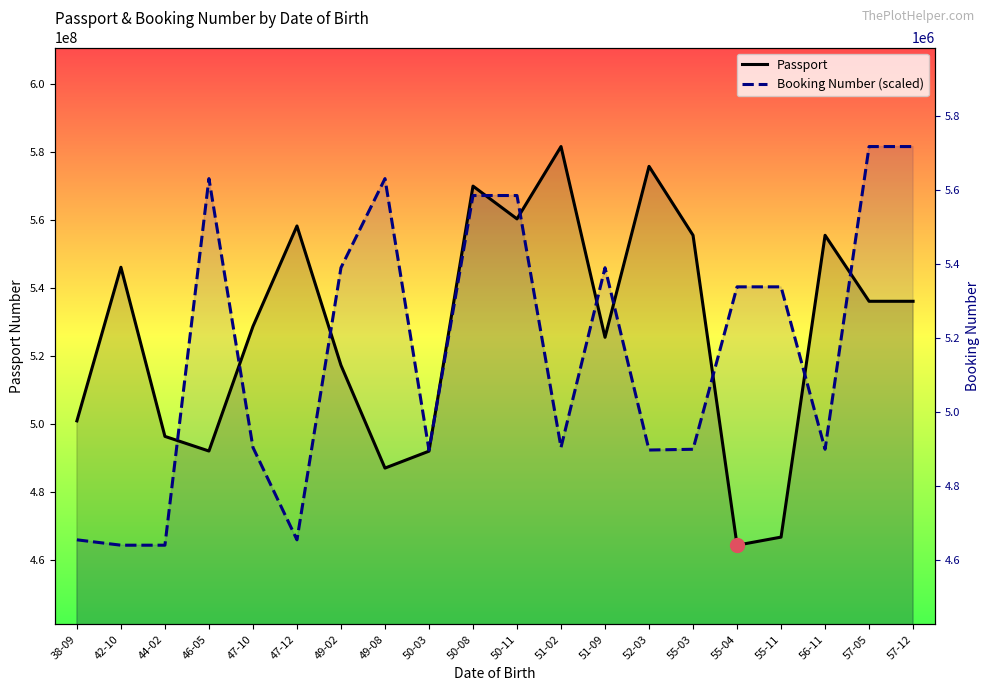

What is the difference between the Passport values at 57-05 and 38-09?

35102214.0